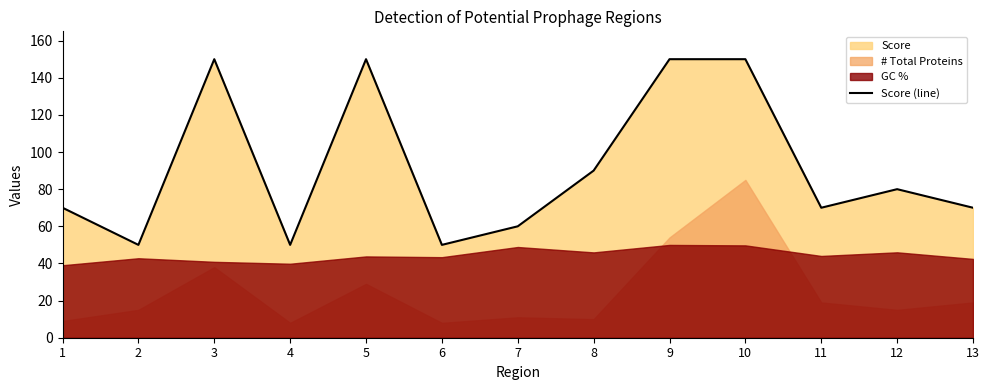

True or false: the data shows 68 at 4.

False